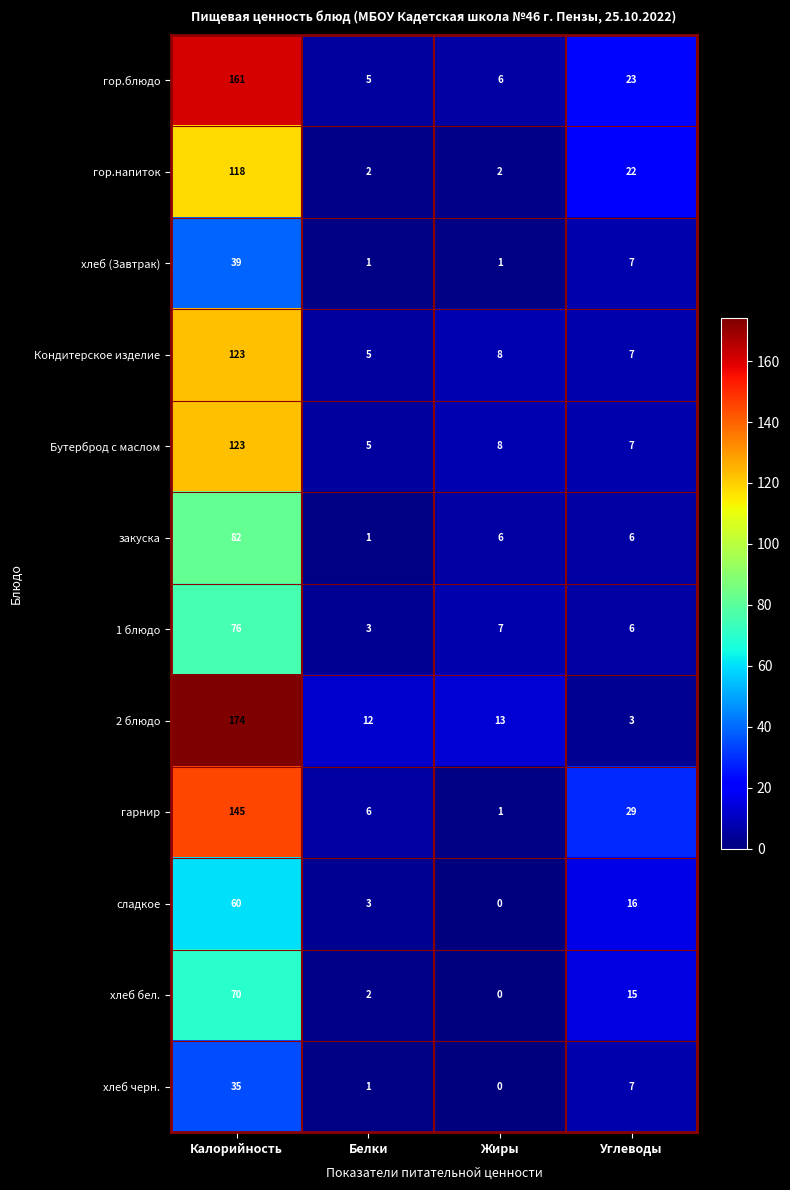

How many categories are shown in the chart?

4